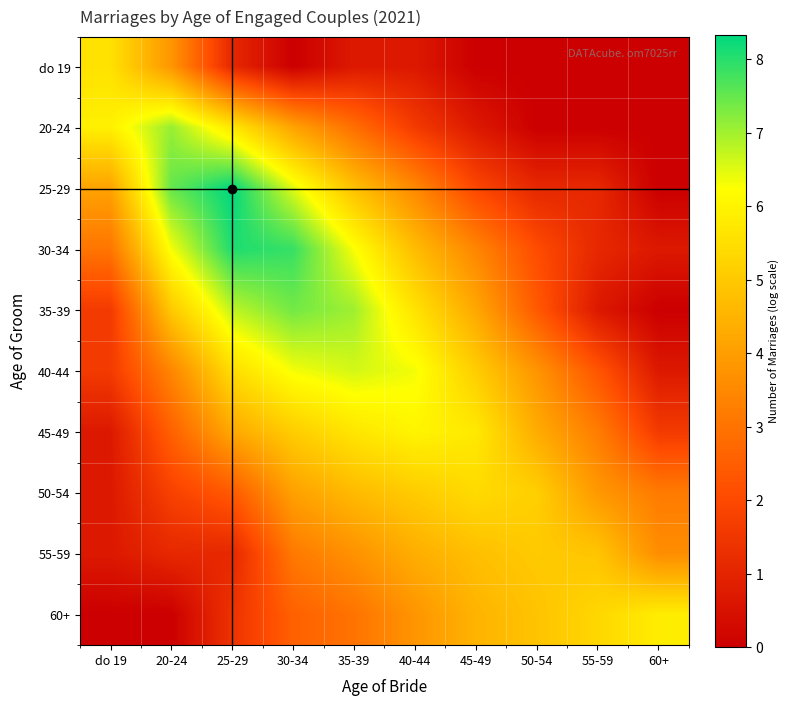

At which category is the sum across all series the highest?

30-34